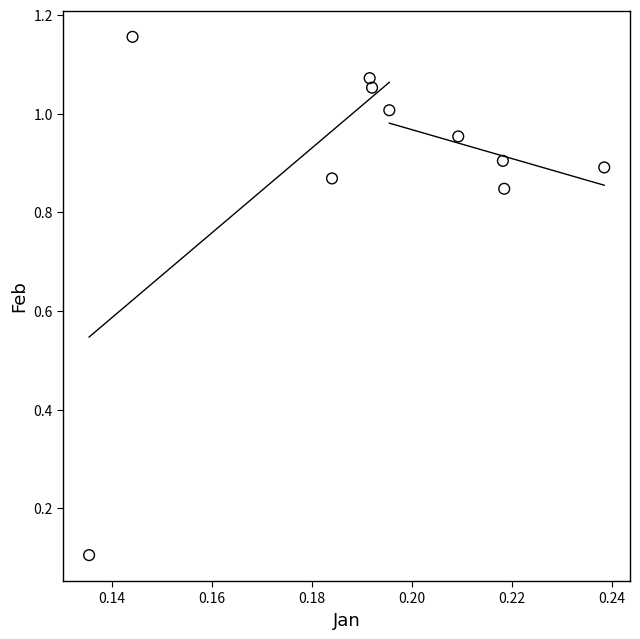

How many data points are displayed?

10